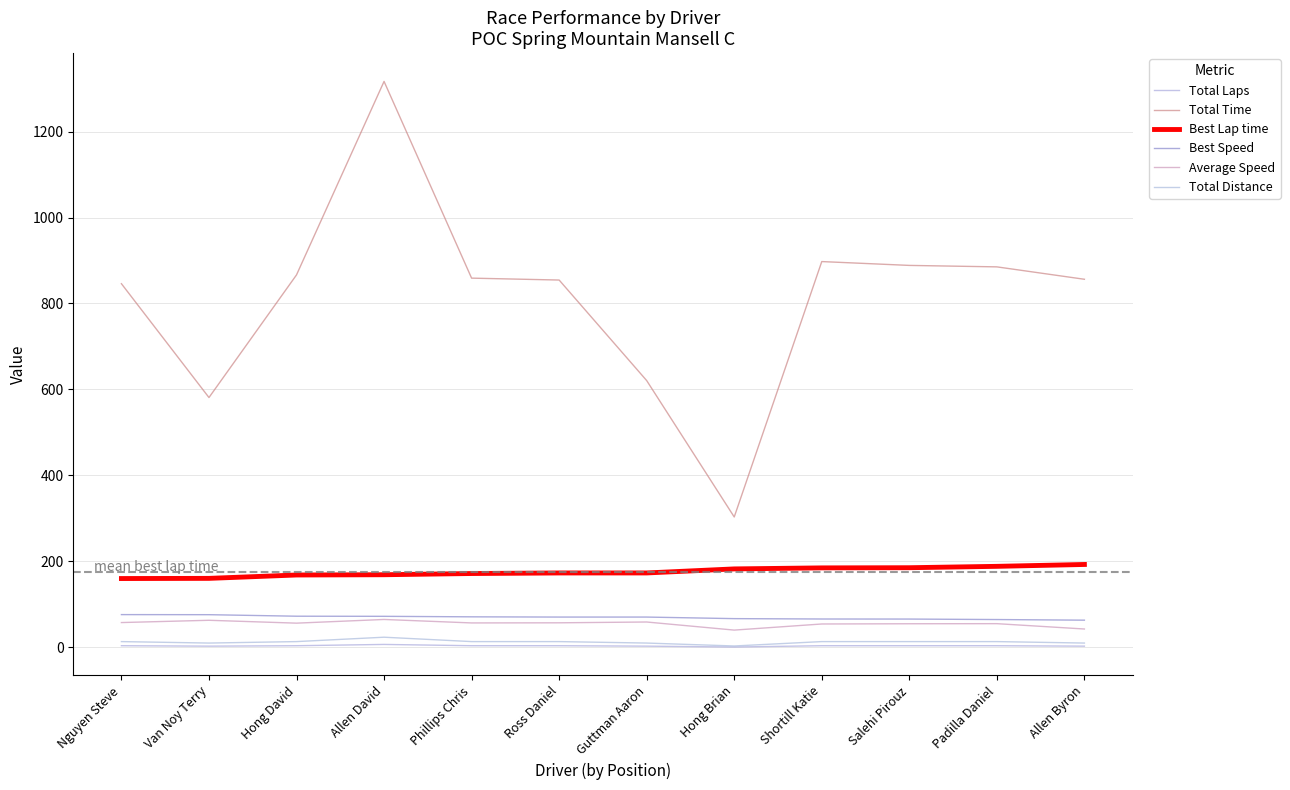

What is the maximum value for Best Speed?

76.4